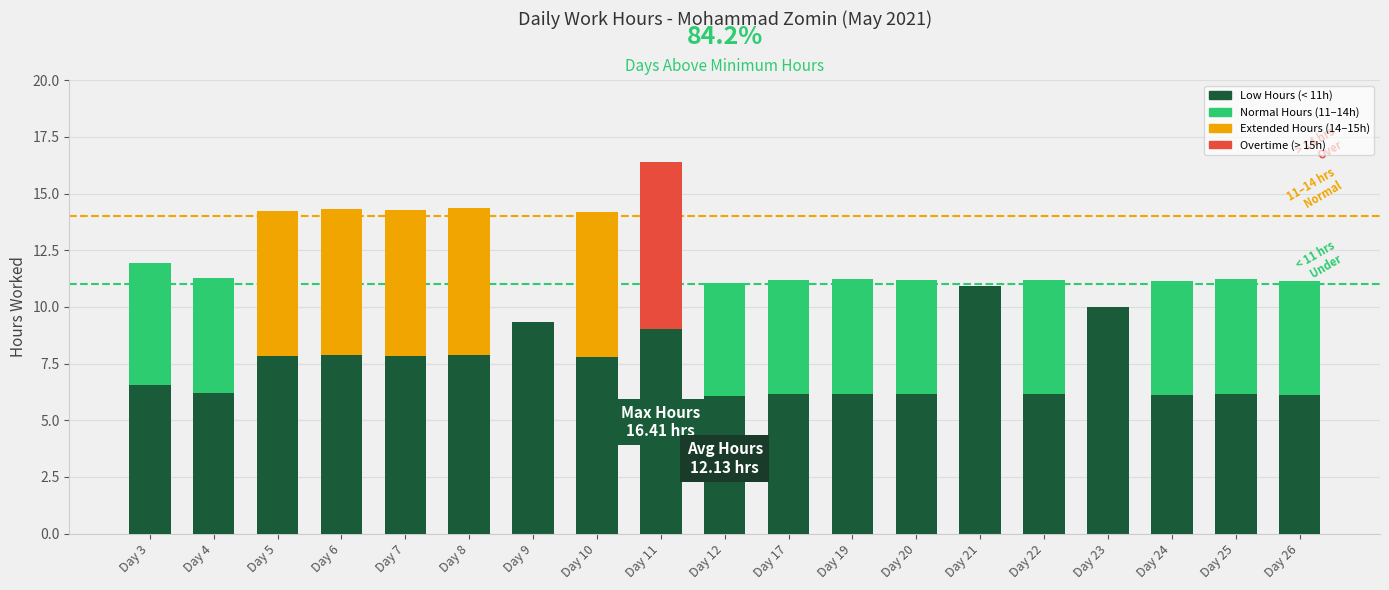

Rank the categories by value from highest to lowest.

Day 11, Day 8, Day 6, Day 7, Day 5, Day 10, Day 3, Day 4, Day 19, Day 25, Day 17, Day 20, Day 22, Day 24, Day 26, Day 12, Day 21, Day 23, Day 9